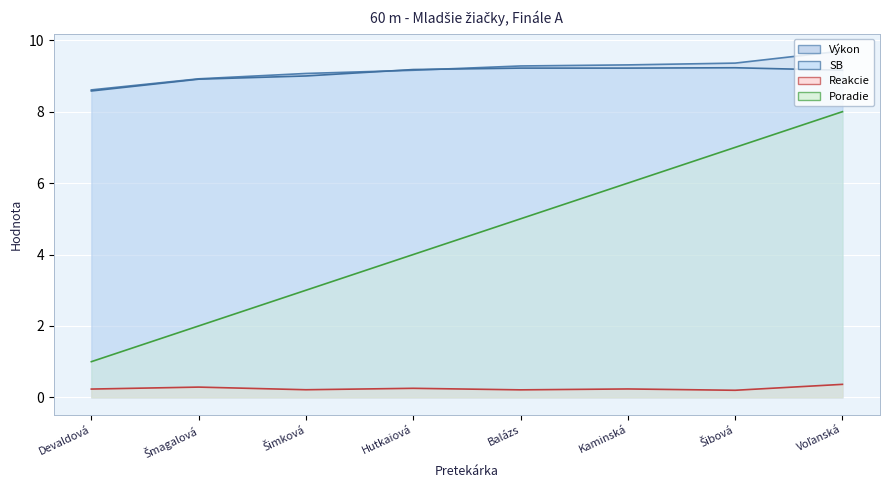

What is the difference between the Výkon values at Šmagalová and Voľanská?

0.8